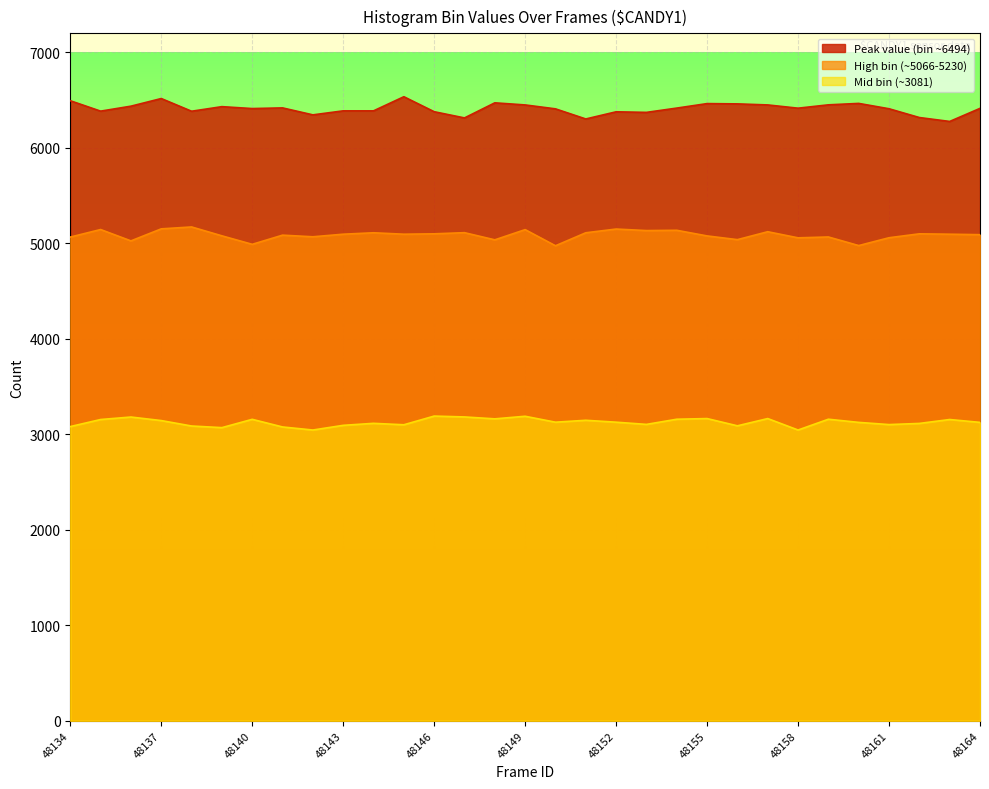

What value does the Peak value (bin ~6494) series have at 48134, to the nearest 50?

6500